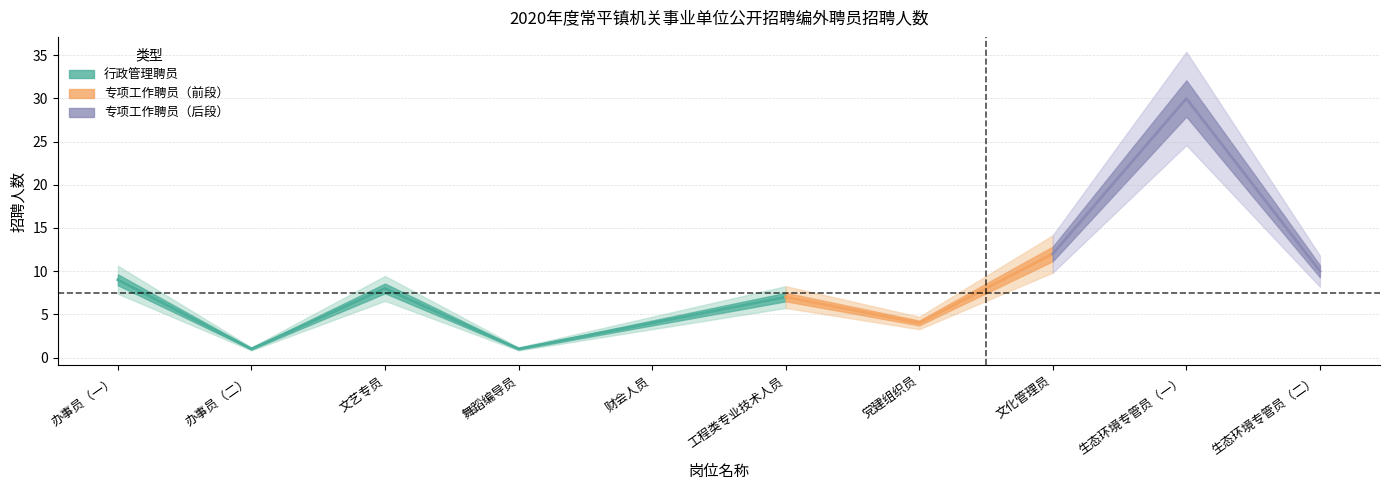

At which label is the value closest to 15?

文化管理员